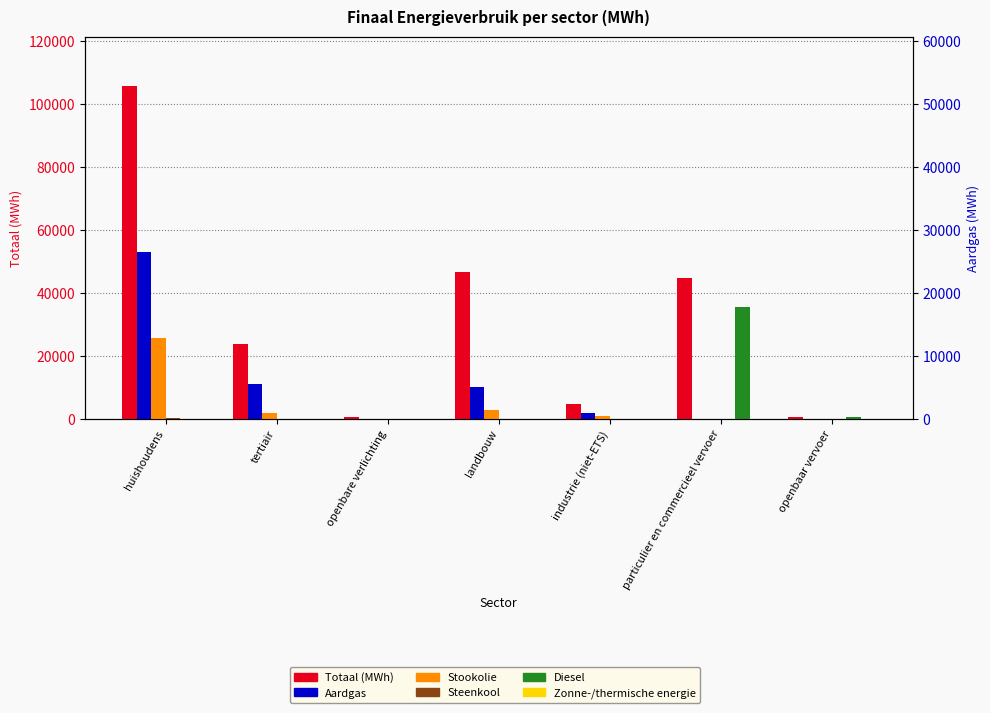

Reading left to right, extract all data points from this chart.

Totaal (MWh): 105478.5	23718.8	663.7	46574.6	4625.6	44614.4	542.2
Aardgas: 52842.3	11001.1	0.0	10222.3	1787.3	2.9	0.0
Stookolie: 25548.8	1938.1	0.0	2704.6	886.4	0.0	0.0
Steenkool: 463.6	0.0	0.0	102.5	4.1	0.0	0.0
Diesel: 0.0	0.0	0.0	0.0	0.0	35491.4	516.7
Zonne-/thermische energie: 53.2	0.0	0.0	0.0	0.0	0.0	0.0